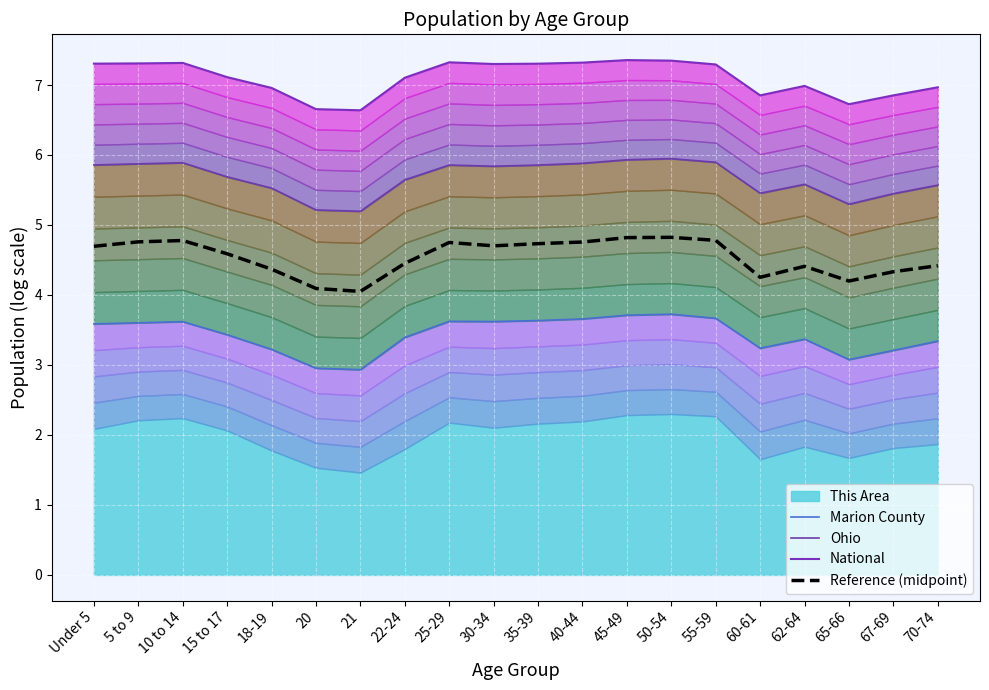

What is the spread (max minus min) of values at 35-39?

3.7